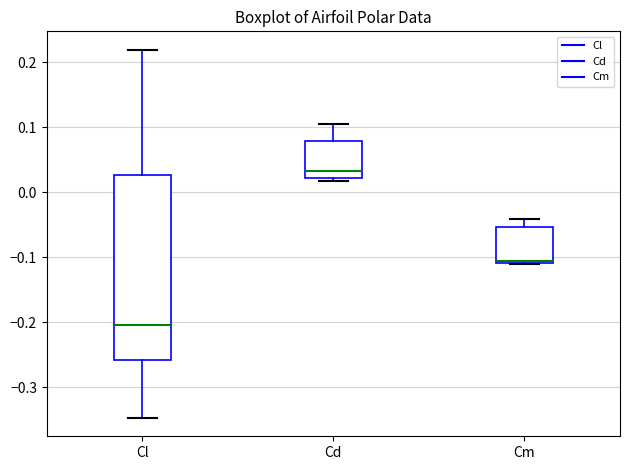

Which box has the highest median line?

Cd